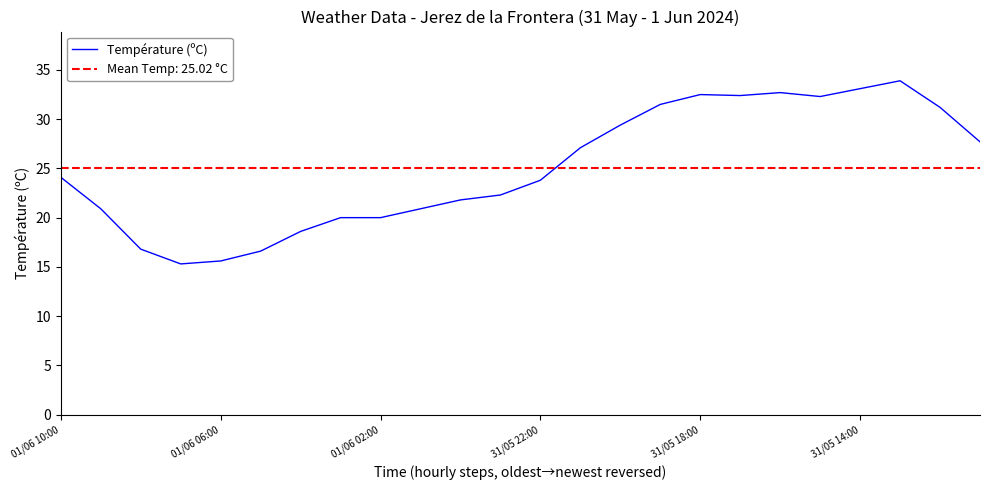

Does the chart display data point markers on the line(s)?

No